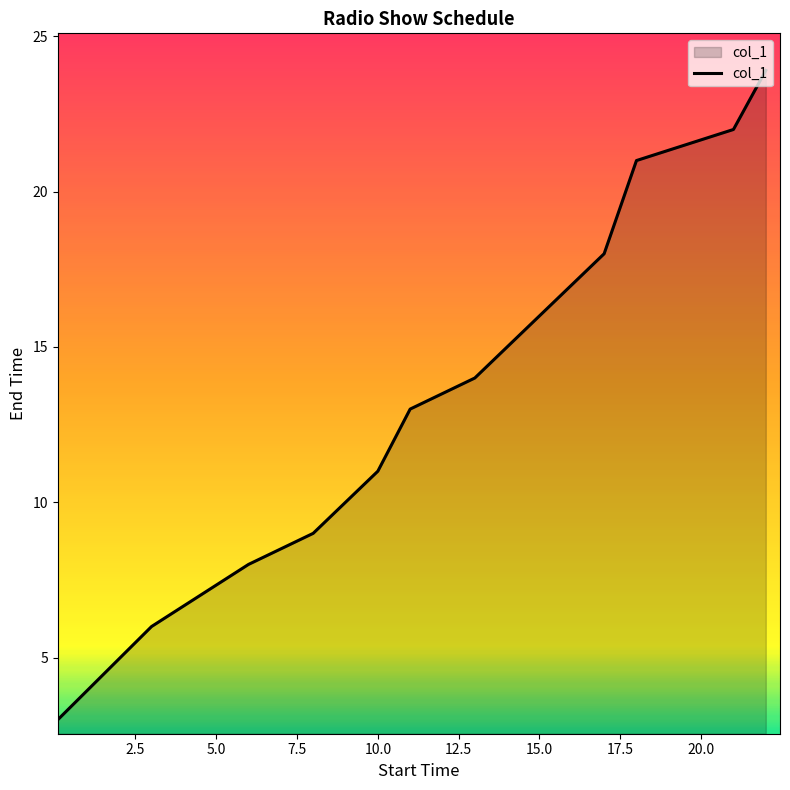

How many series are shown in this chart?

1